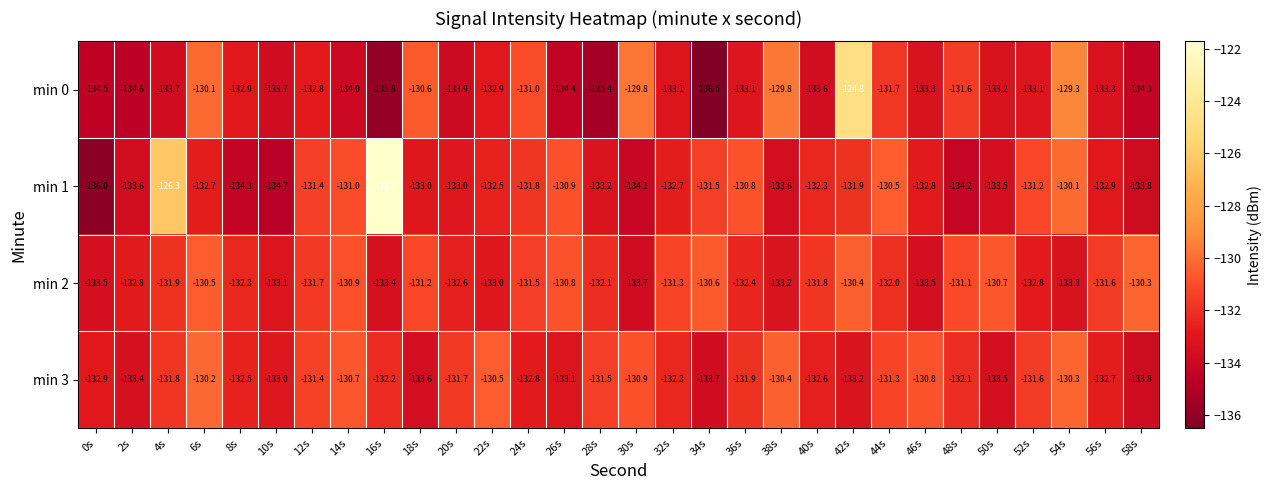

What is the total value across all series at 42s?

-520.3